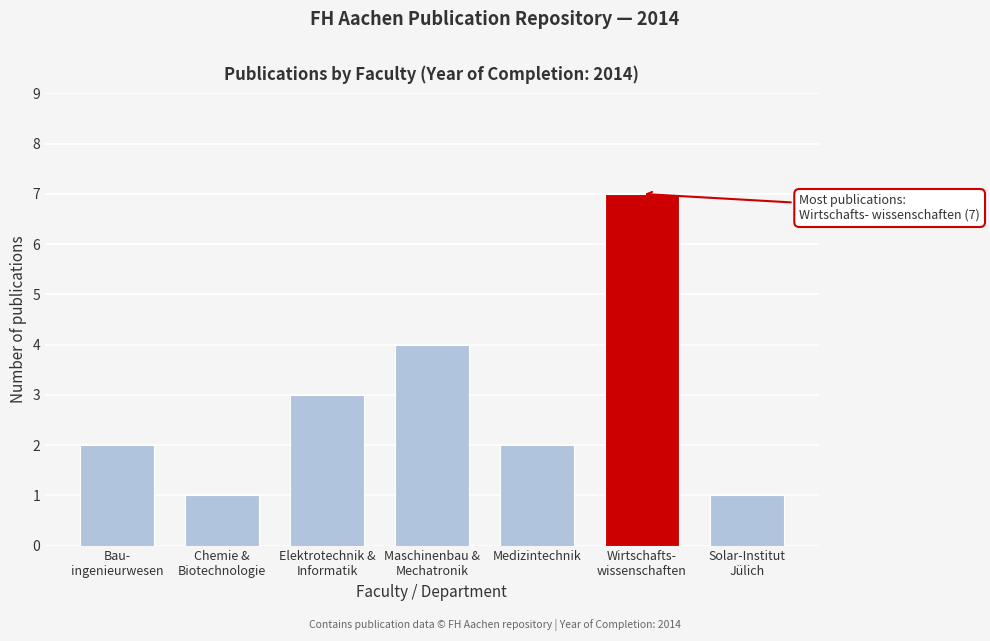

Reading right to left, what are all the values shown in this chart?

1	7	2	4	3	1	2